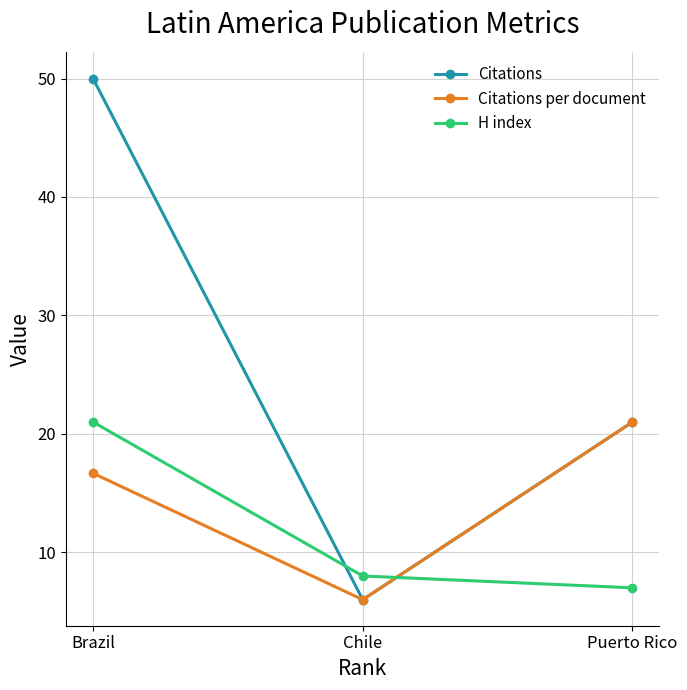

What is the value of the Citations per document point at the 1st from the left?

16.7